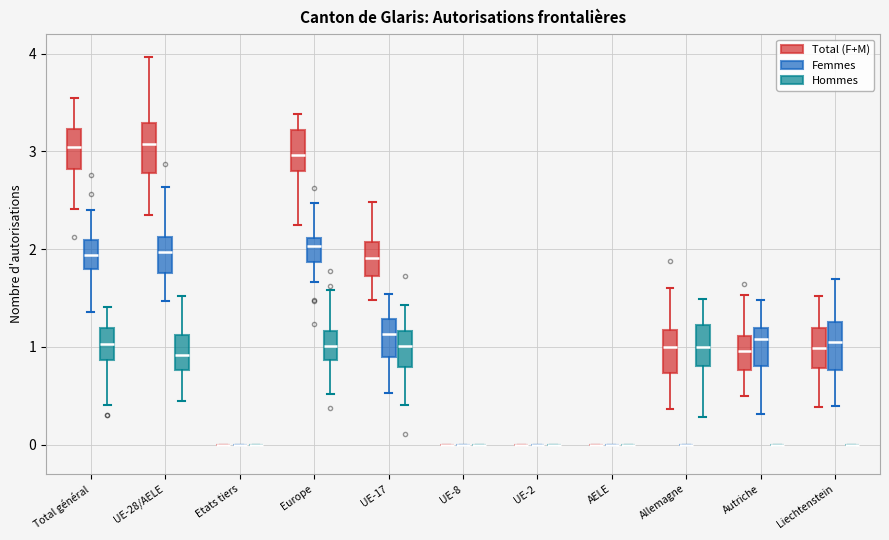

Where does the lower whisker of the box for Allemagne (Hommes) end on the y-axis? The values are not printed on the chart, so give them approximately, as read against the axis.

0.3